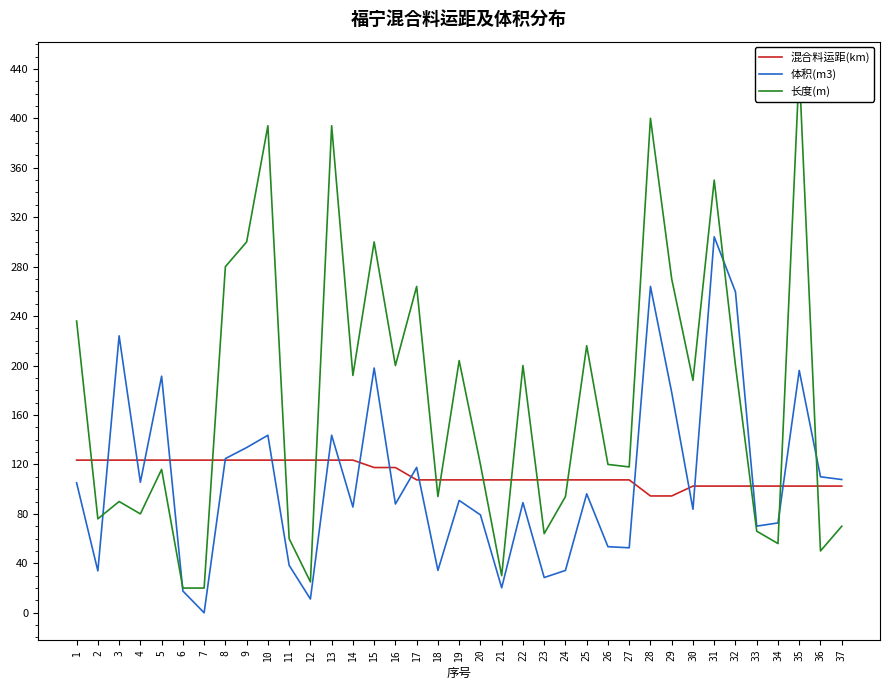

Where do 体积(m3) and 长度(m) first cross each other?

2 and 3